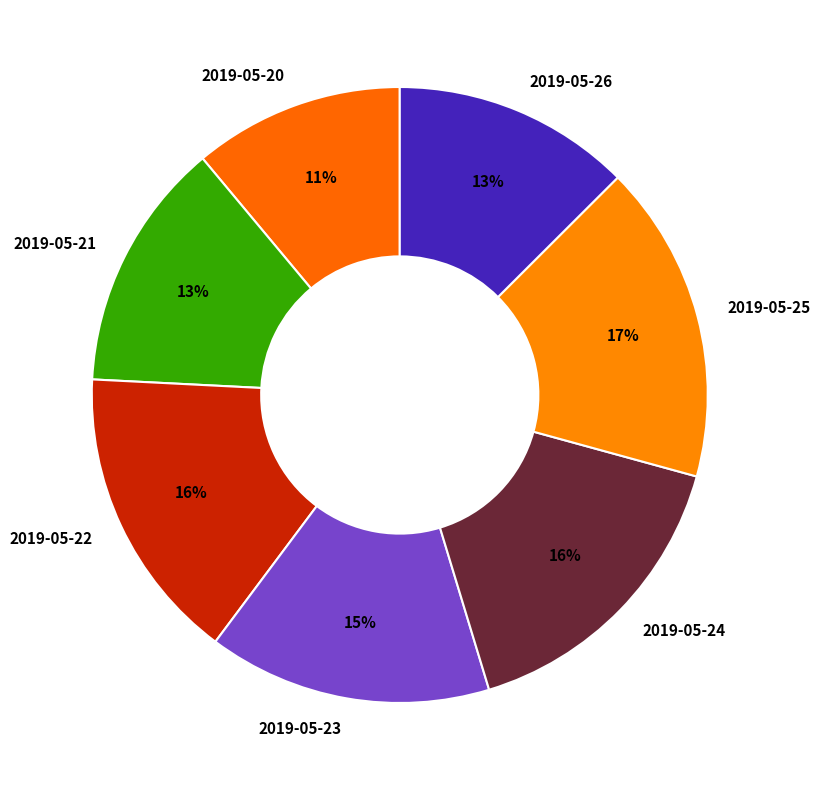

Do 2019-05-26 and 2019-05-24 together represent more than half of the pie?

No